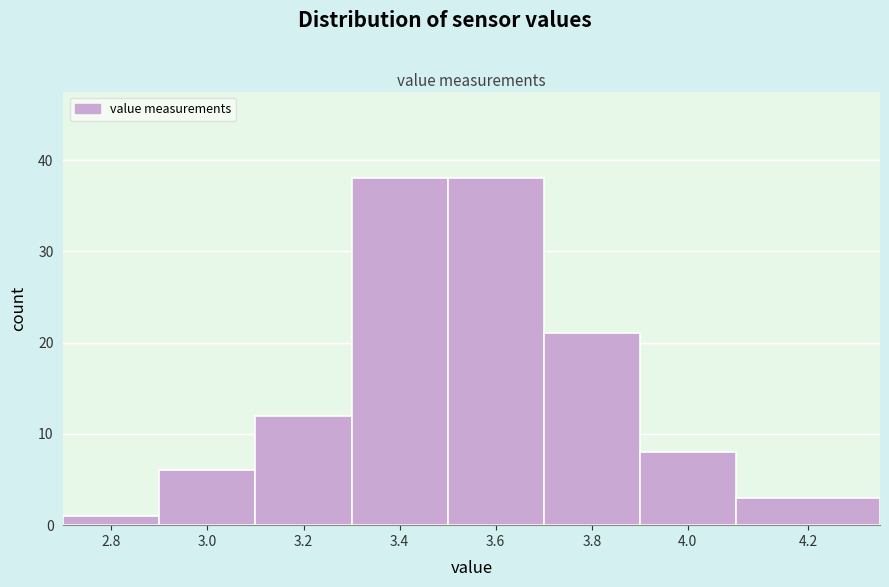

Reading left to right, extract all data points from this chart.

2.8=1	3.0=6	3.2=12	3.4=38	3.6=38	3.8=21	4.0=8	4.2=3